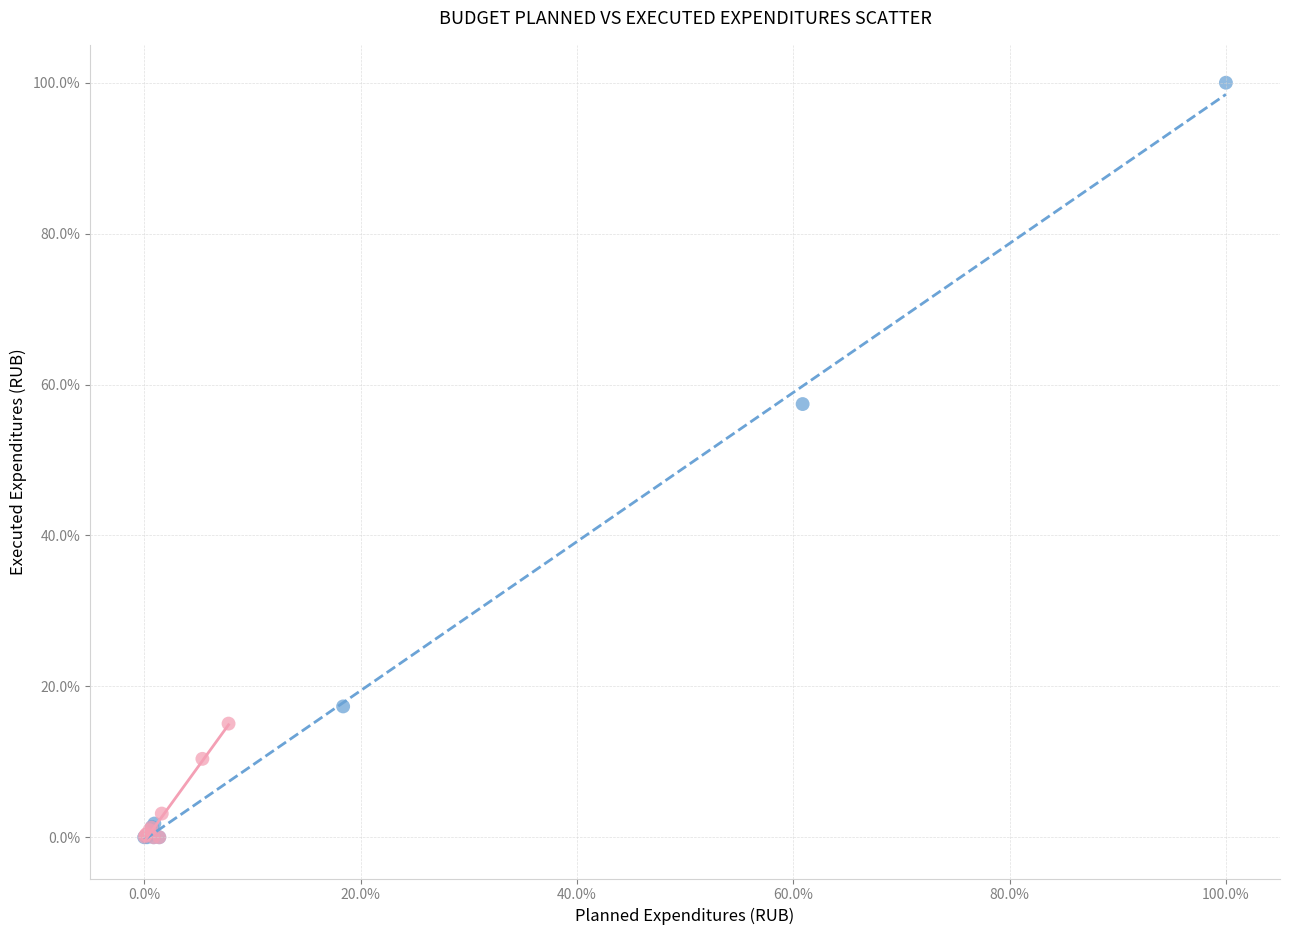

What are all the series names shown in the legend?

Planned (col_5), Executed (col_22)